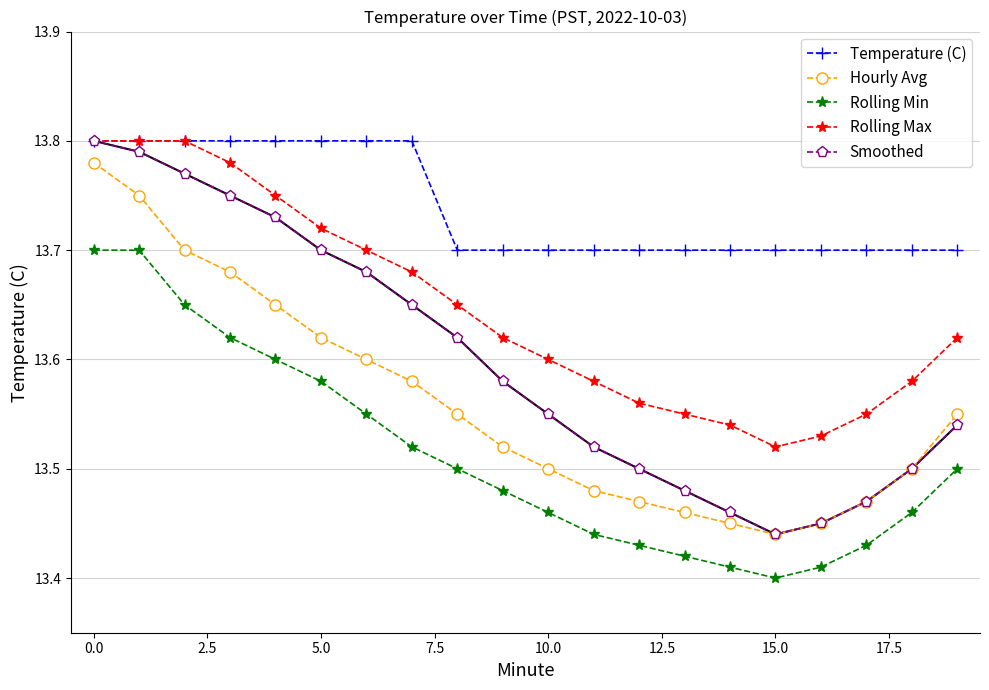

In Smoothed, how many points are lower than both neighbors (excluding endpoints)?

1